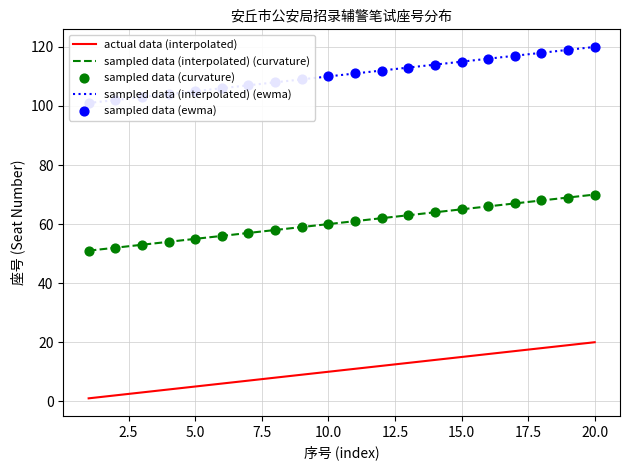

At how many categories does at least one series exceed 20?

20